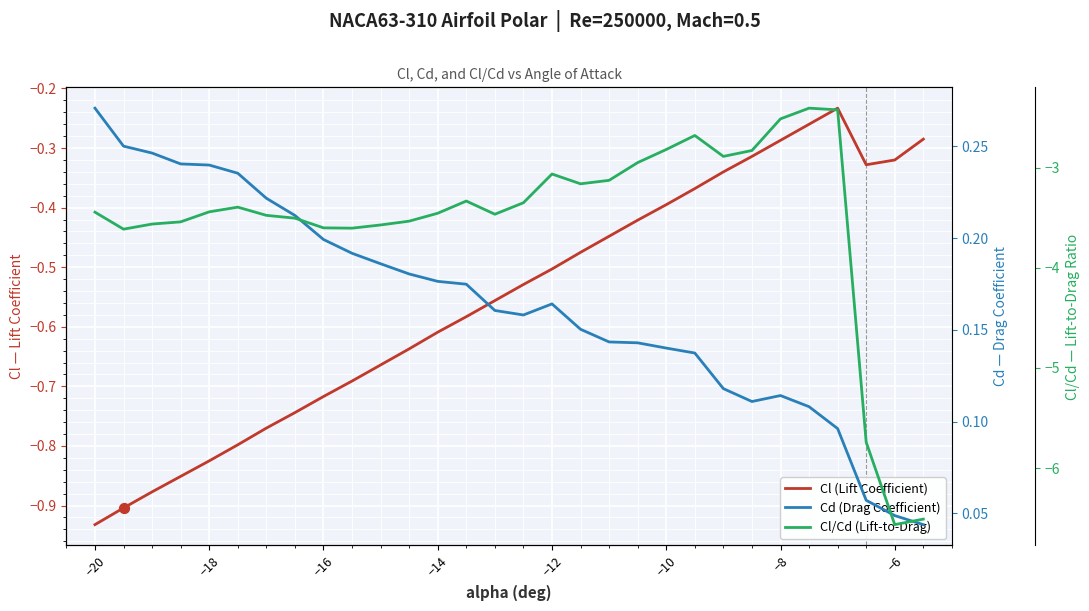

Which series has the largest Y range (max minus min)?

Cl/Cd (Lift-to-Drag)